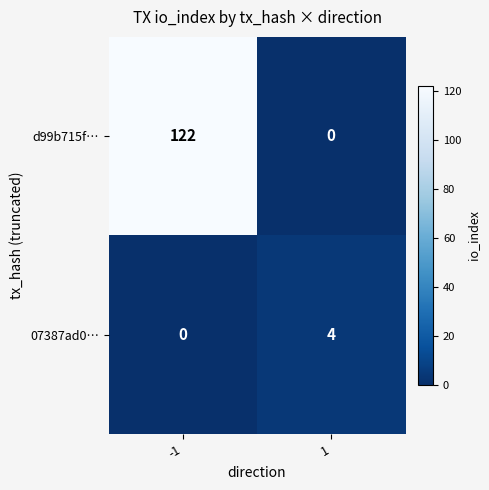

Reading left to right, list all the values displayed in this chart.

d99b715f…: -1=122	1=0
07387ad0…: -1=0	1=4